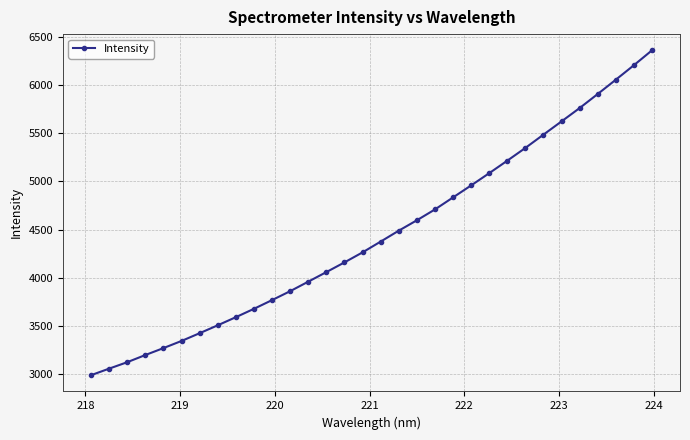

What is the value of the 21st point from the left?

4834.5